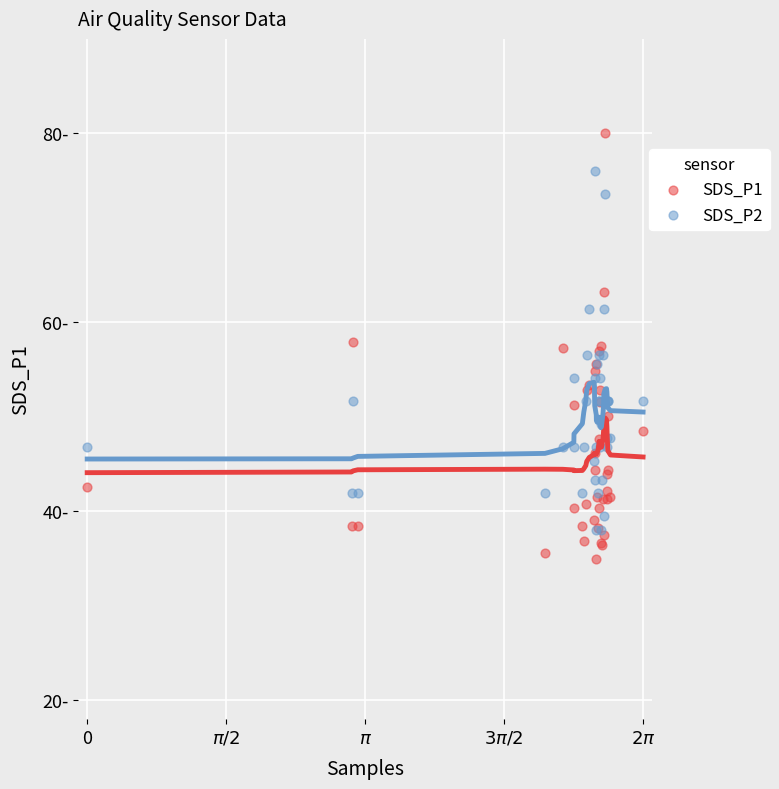

What are all the series names shown in the legend?

SDS_P1, SDS_P2